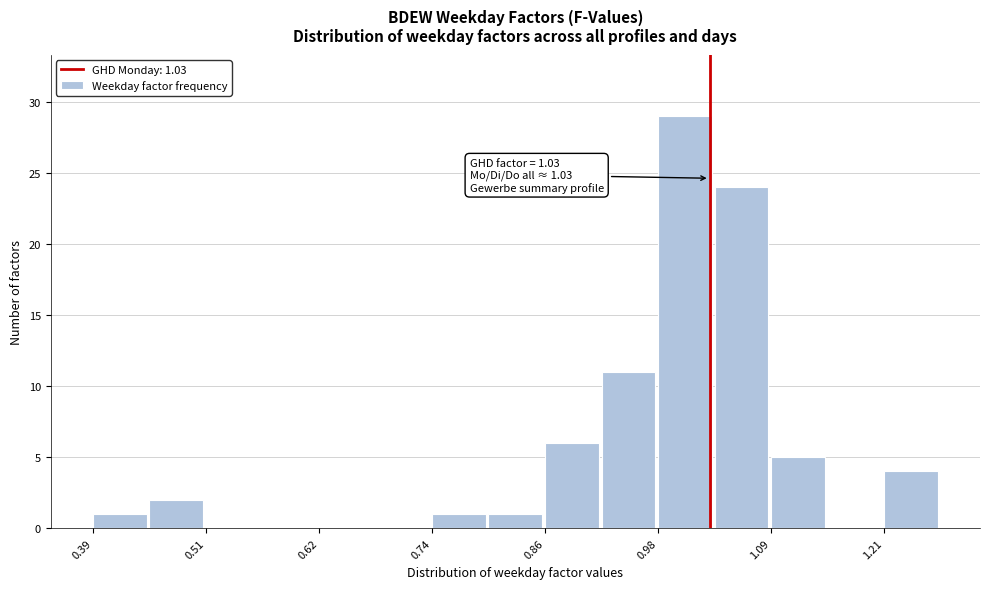

Read against the x-axis, roughly where is the centre of the tallest bar?

1.00